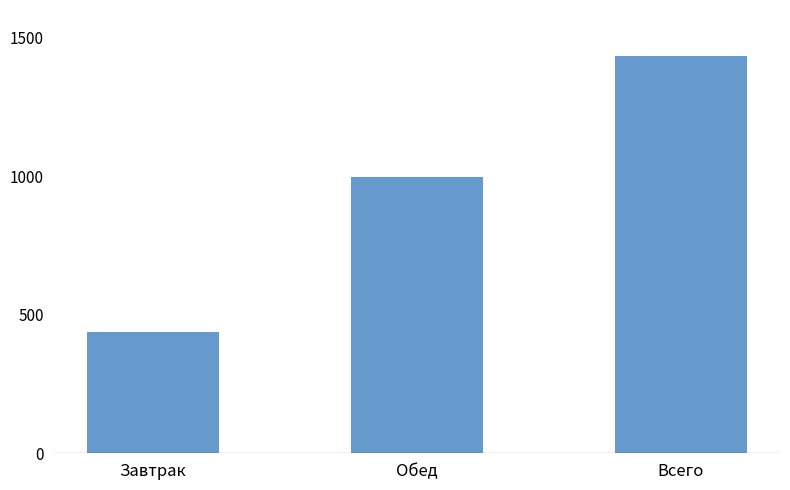

What is the difference between the maximum and minimum values?

997